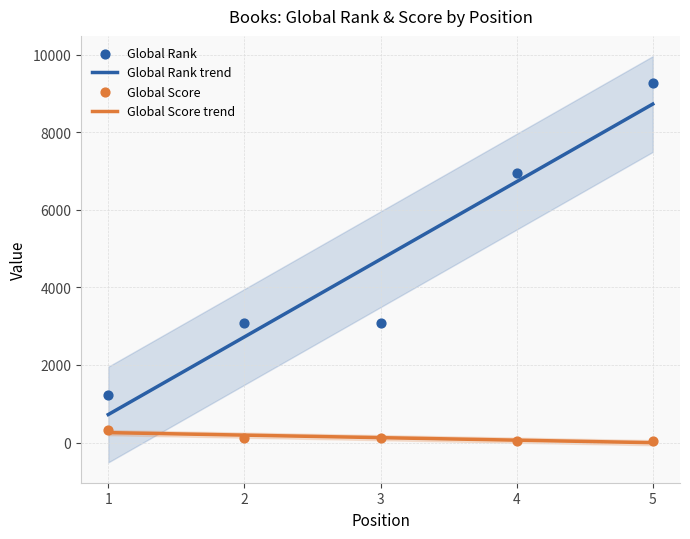

Is the value of Global Rank at 5 greater than the value of Global Score at 2?

Yes